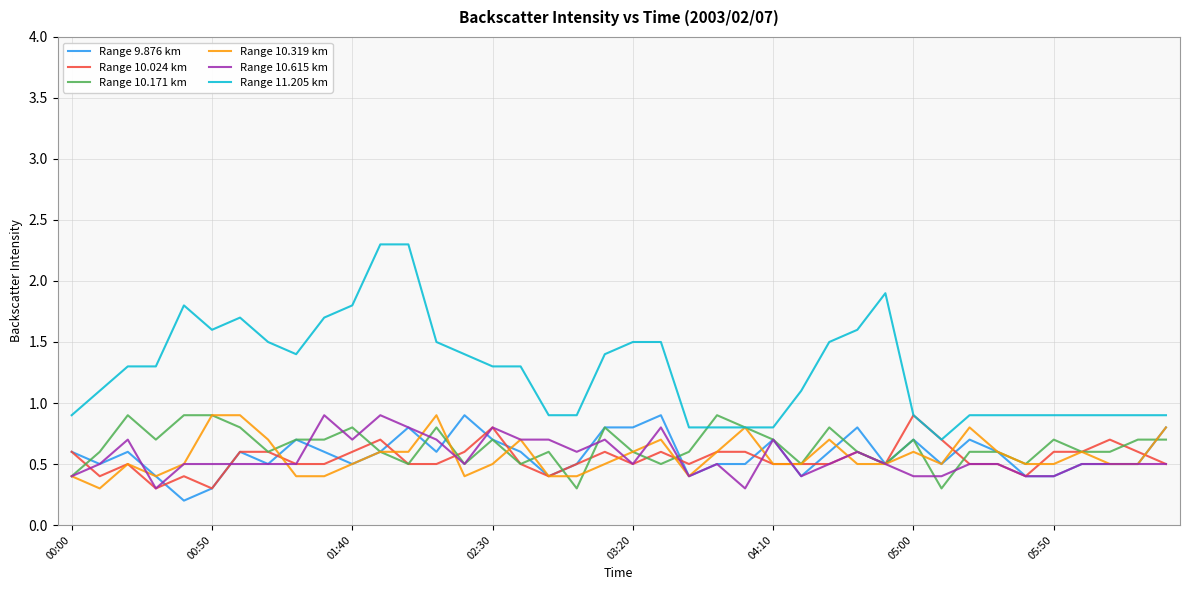

Which series has the largest total across all categories?

Range 11.205 km